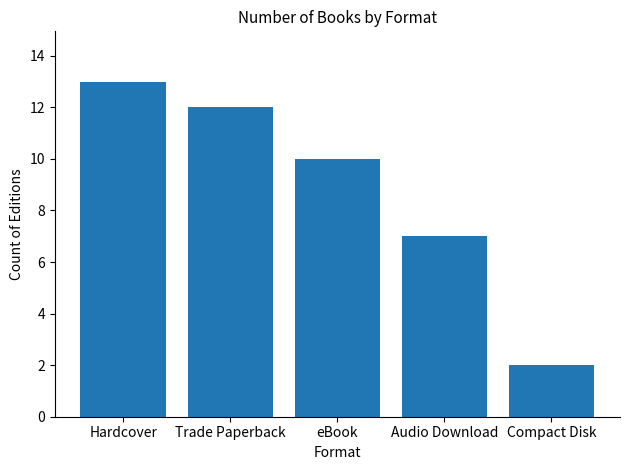

Reading right to left, what are all the values shown in this chart?

2	7	10	12	13